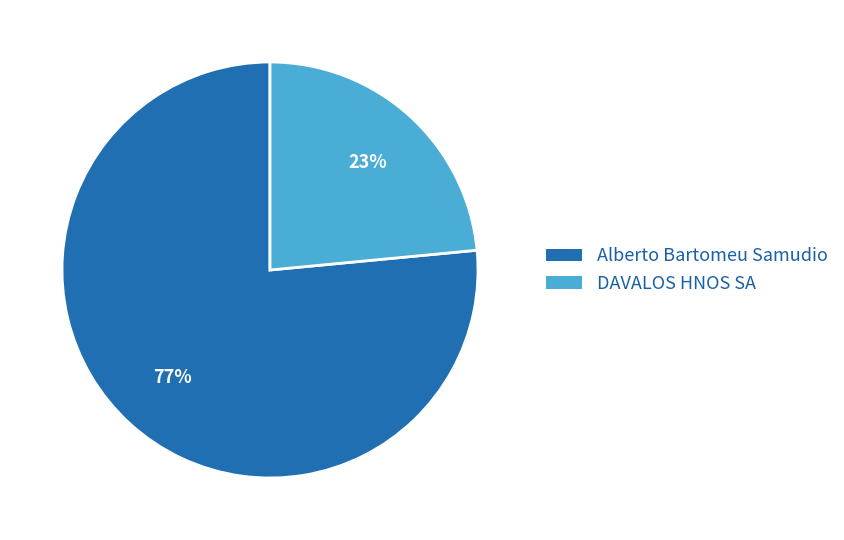

Between Alberto Bartomeu Samudio and DAVALOS HNOS SA, which is larger?

Alberto Bartomeu Samudio